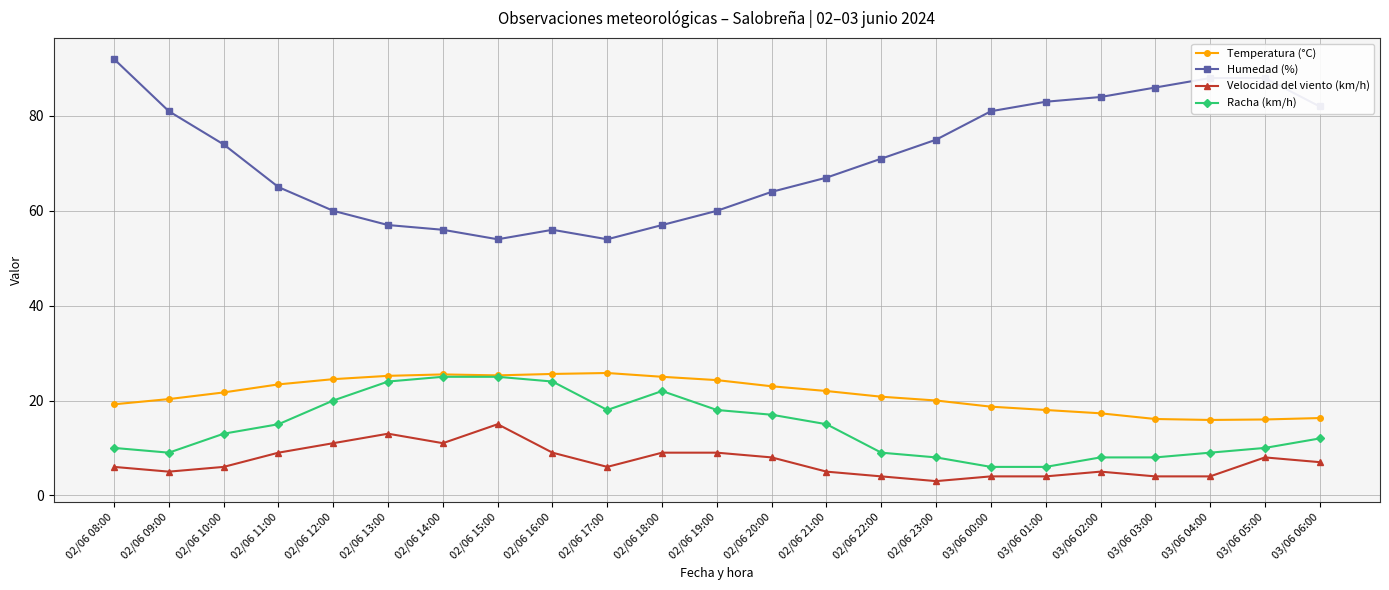

Which series has the largest total across all categories?

Humedad (%)